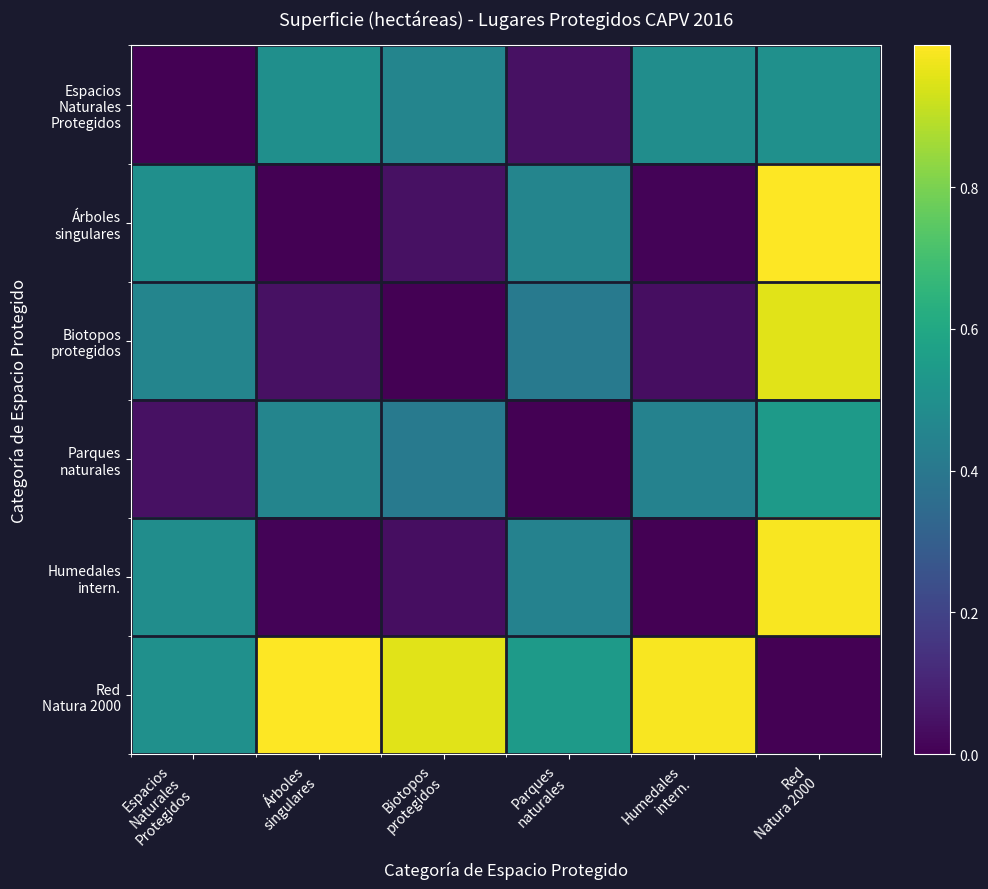

Which series has the largest total across all categories?

Red Natura 2000